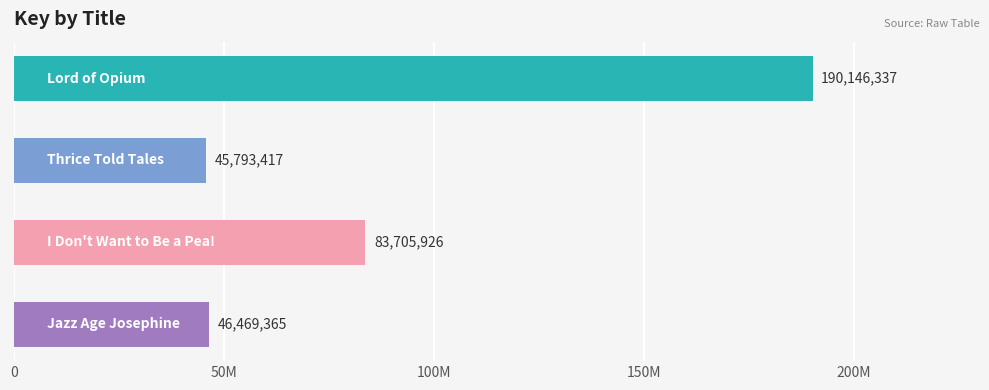

Count the number of data series in this chart.

1